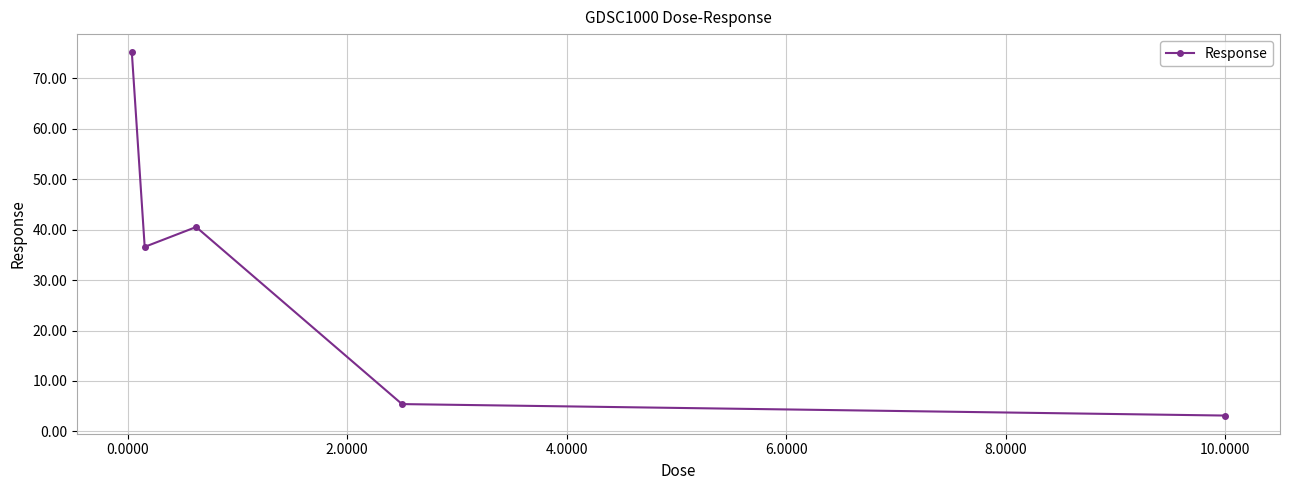

Is this an area chart (filled region under the line)?

No